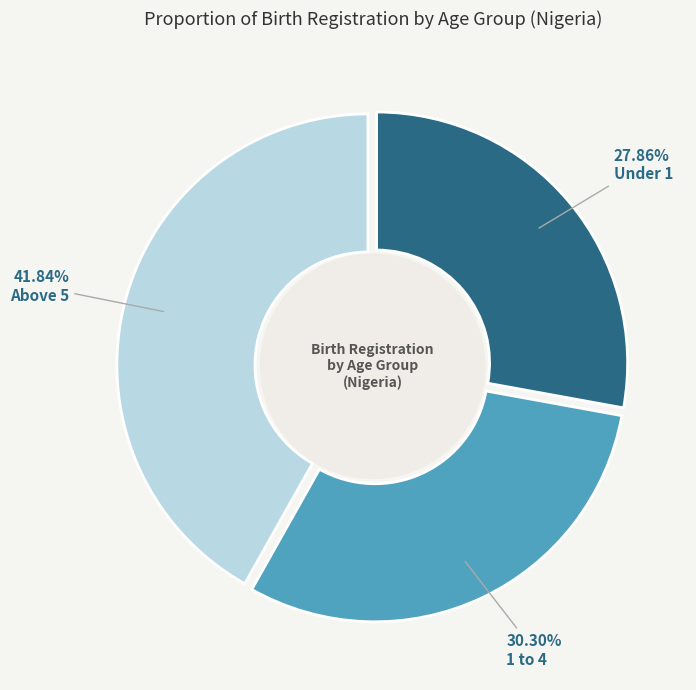

Which has a higher value, Above 5 or Under 1?

Above 5